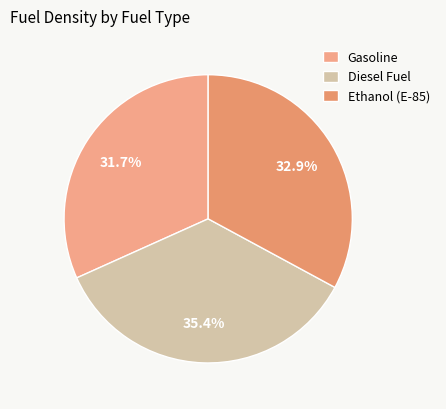

To the nearest percent, what percentage of the pie is Ethanol (E-85)?

33%